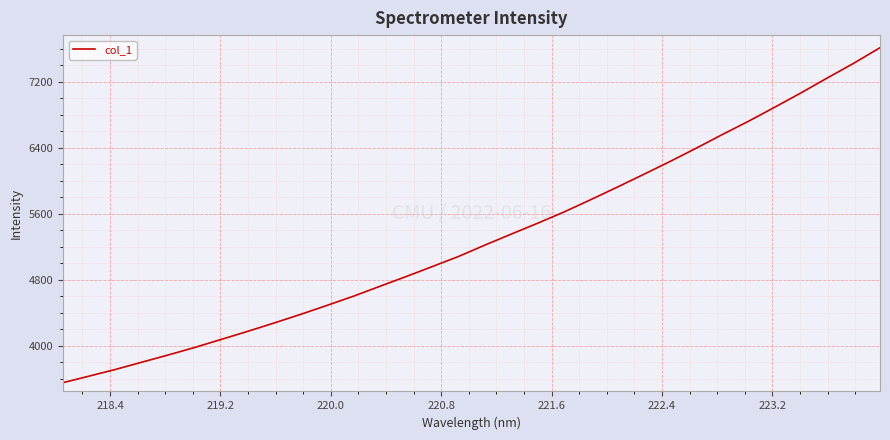

What is the greatest value displayed?

7613.0